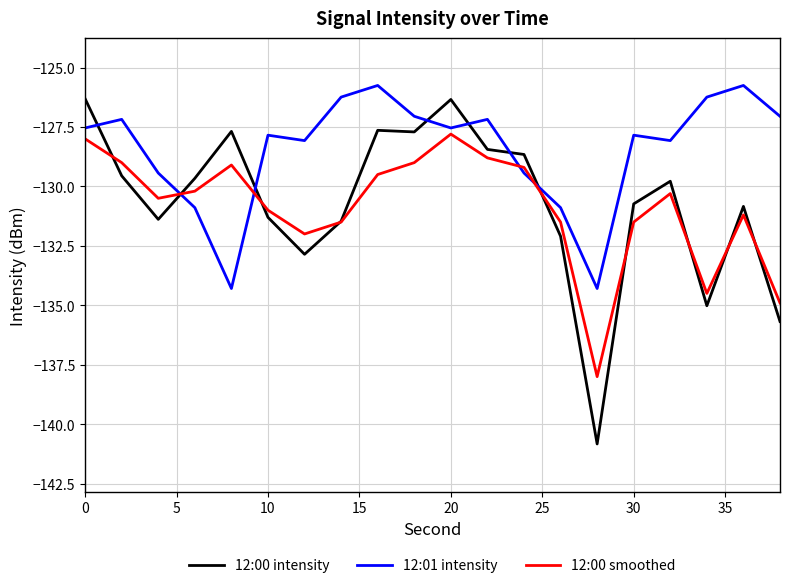

How many times do 12:01 intensity and 12:00 intensity cross each other?

7